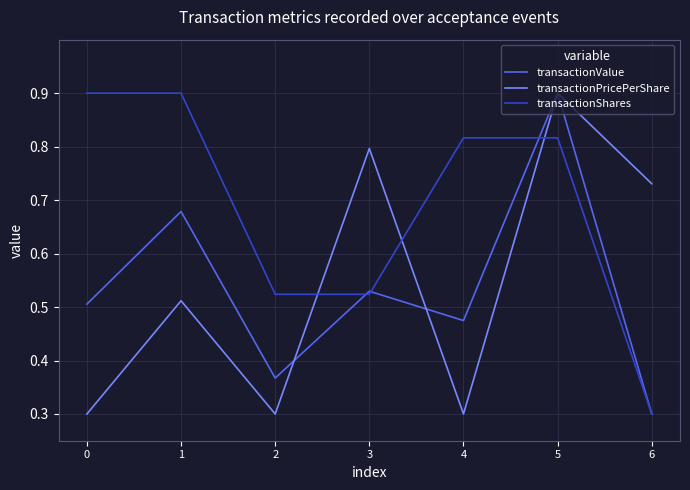

Is it true that transactionPricePerShare equals 0.4 at 6?

False